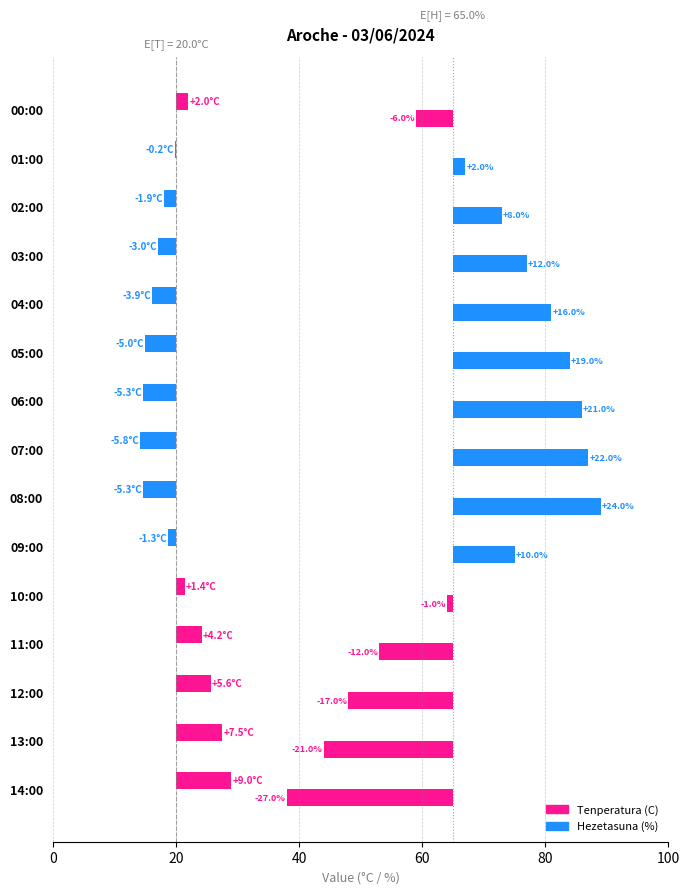

What is the average value of the Tenperatura (C) series?

-0.1